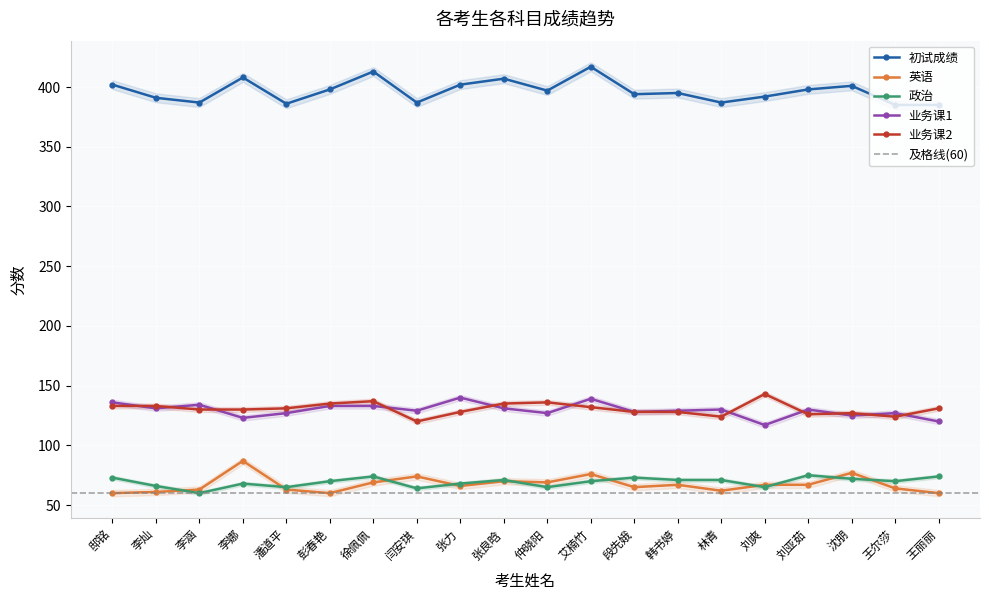

At which category does 业务课1 reach its first local valley?

李灿